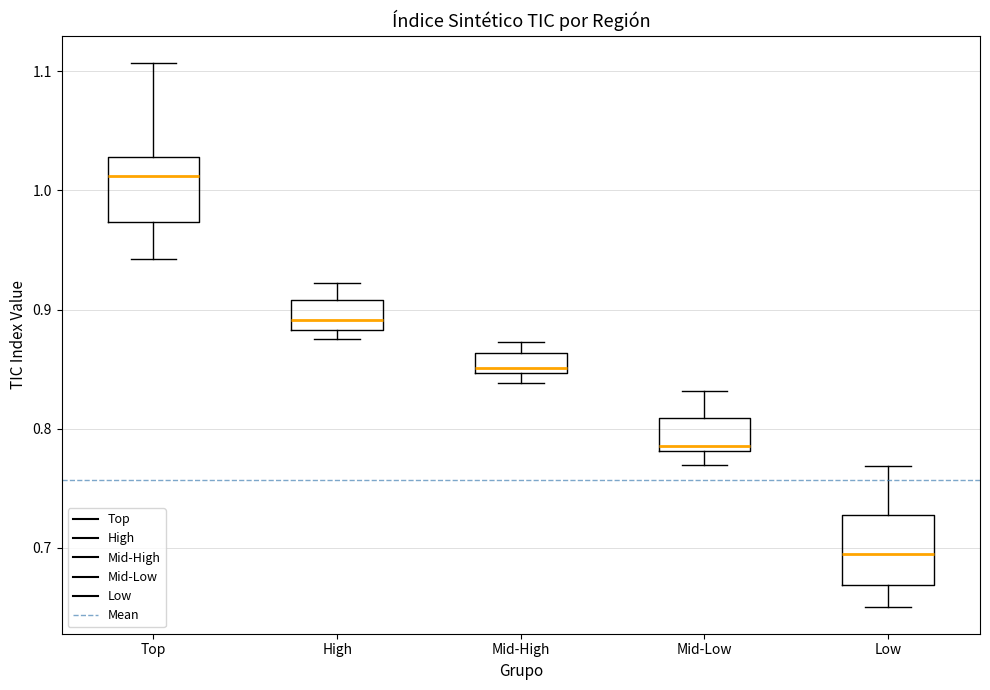

Reading left to right, transcribe this box plot: for each box, give where its median line is, the range the box spans, and where its two whiskers end, as read against the y-axis. The values are not printed on the chart, so give them approximately, as read against the axis.

Top: median 1.01, box 0.97 to 1.03, whiskers 0.94 to 1.11
High: median 0.89, box 0.88 to 0.91, whiskers 0.88 (just below the box's lower edge) to 0.92
Mid-High: median 0.85 (just above the box's lower edge), box 0.85 to 0.86, whiskers 0.84 to 0.87
Mid-Low: median 0.79, box 0.78 to 0.81, whiskers 0.77 to 0.83
Low: median 0.69, box 0.67 to 0.73, whiskers 0.65 to 0.77